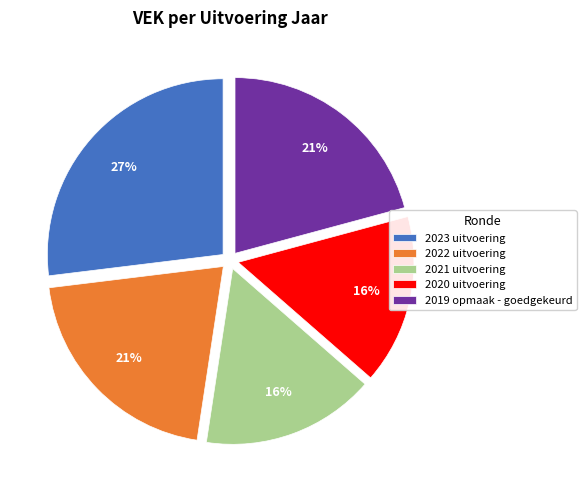

What percentage is the 2021 uitvoering slice, to the nearest percent?

16%